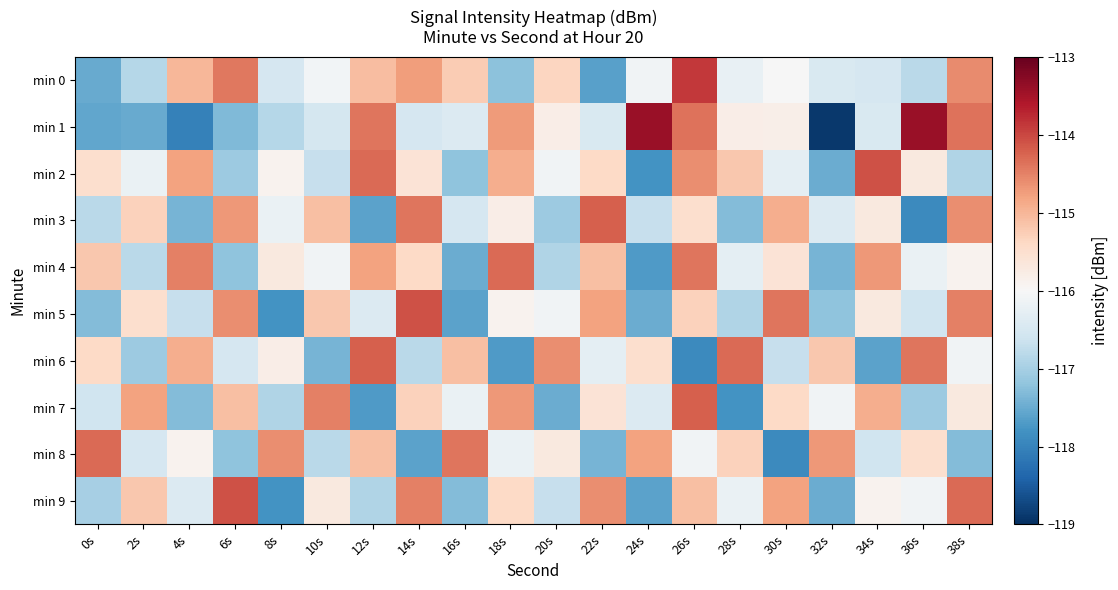

Which series has the largest total across all categories?

min 4